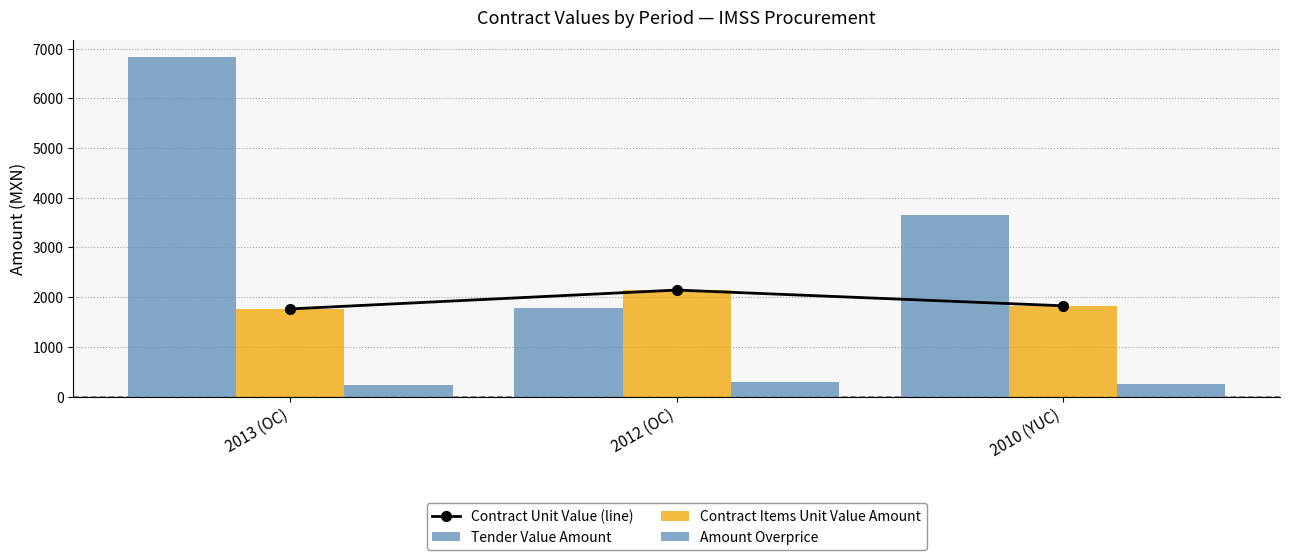

Is the value of Tender Value Amount at 2013 (OC) greater than the value of Amount Overprice at 2010 (YUC)?

Yes